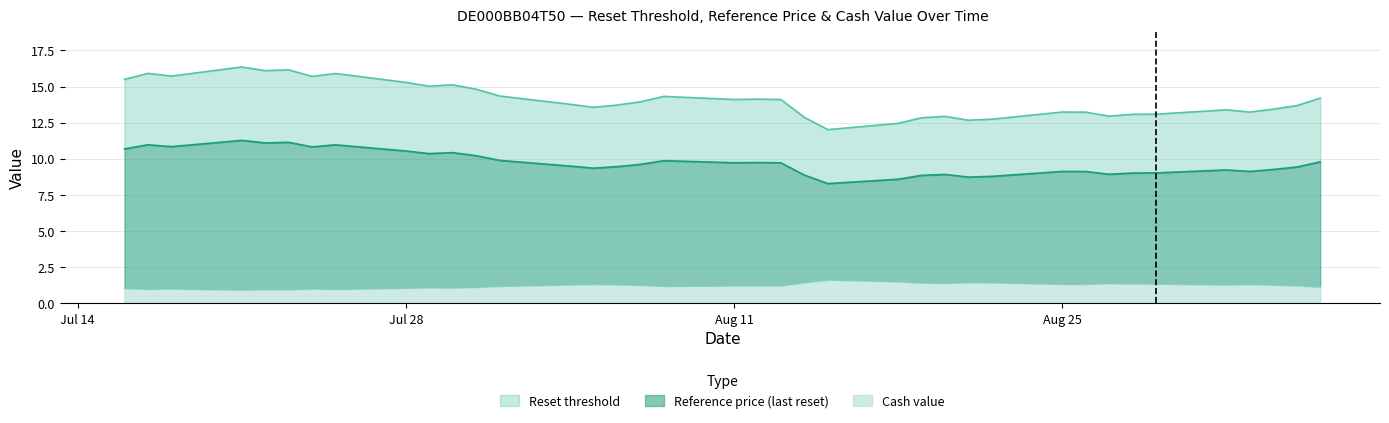

At which category is the sum across all series the highest?

2025-07-21